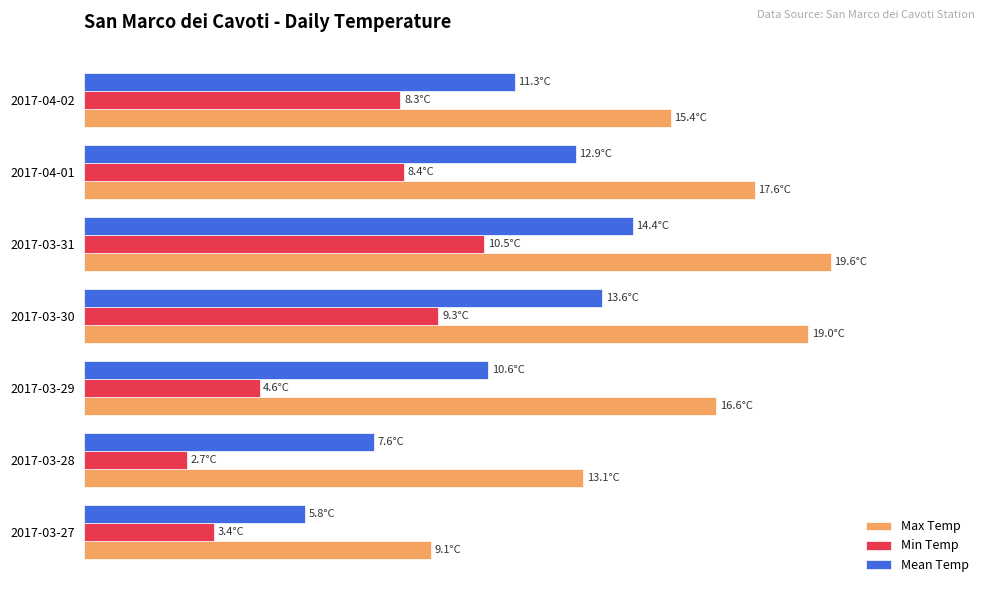

What are all the series names shown in the legend?

Max Temp, Min Temp, Mean Temp